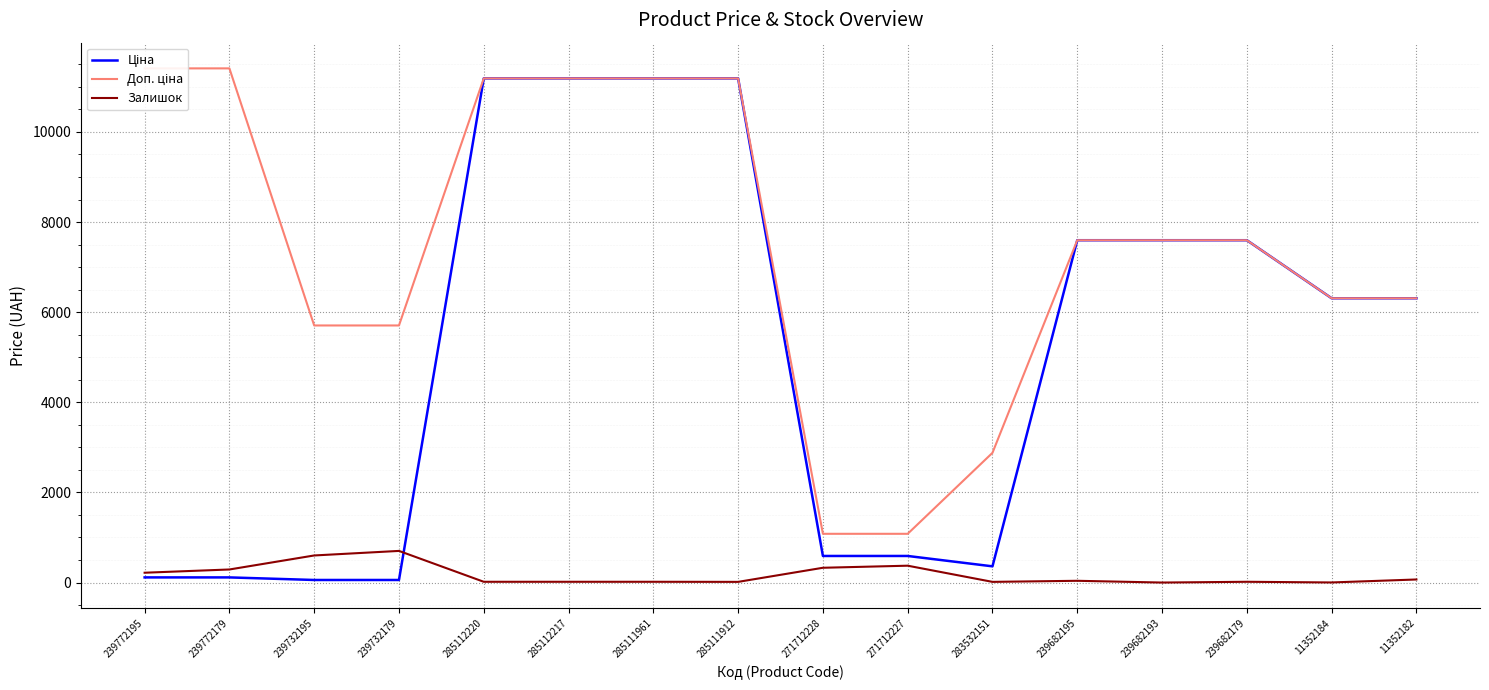

Where does the Залишок series first go above 39?

239772195